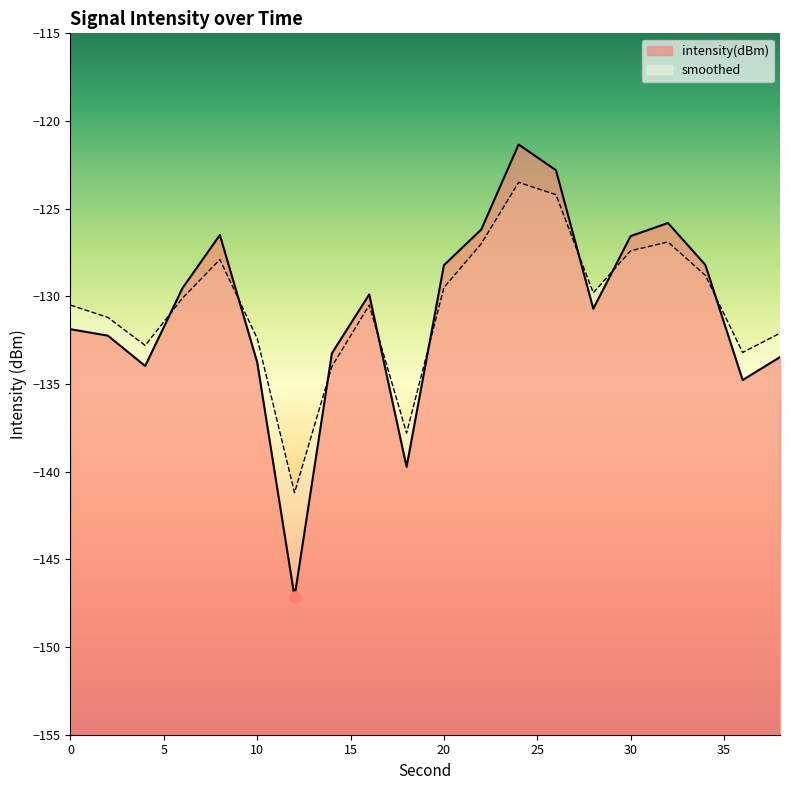

At 20, list the series in order from largest to smallest.

intensity(dBm), smoothed